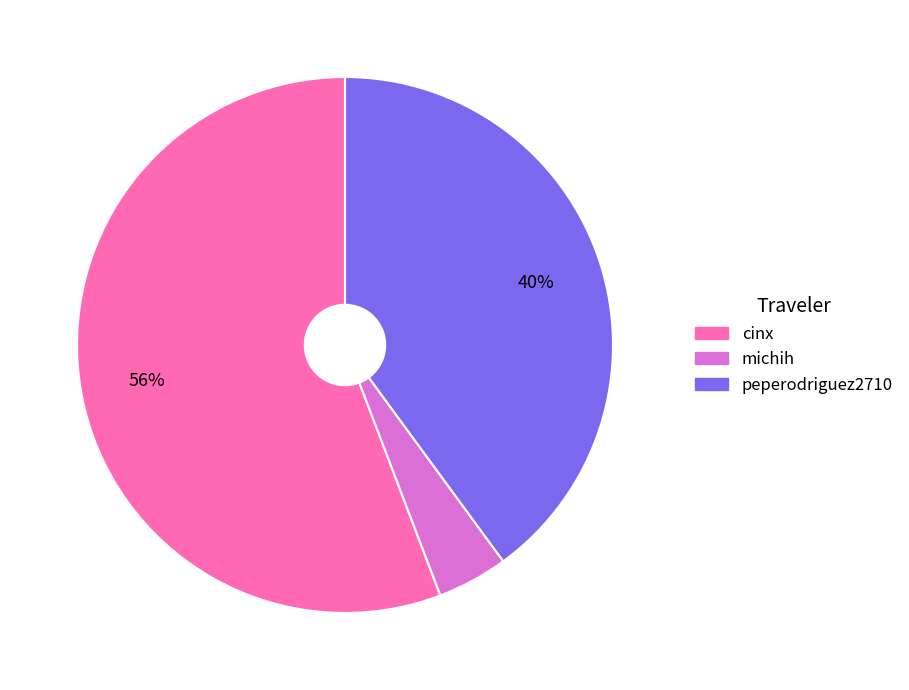

Do michih and peperodriguez2710 together represent more than half of the pie?

No